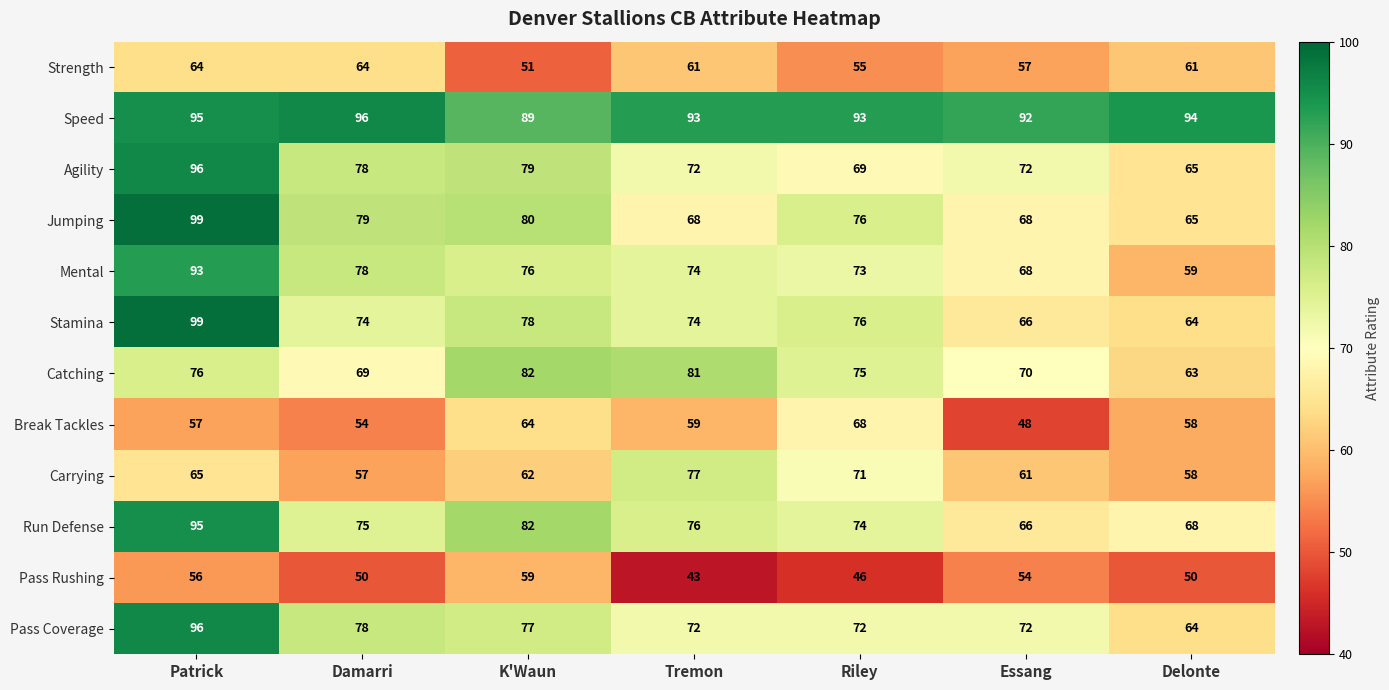

What value does the Carrying series have at Essang, to the nearest 5?

60